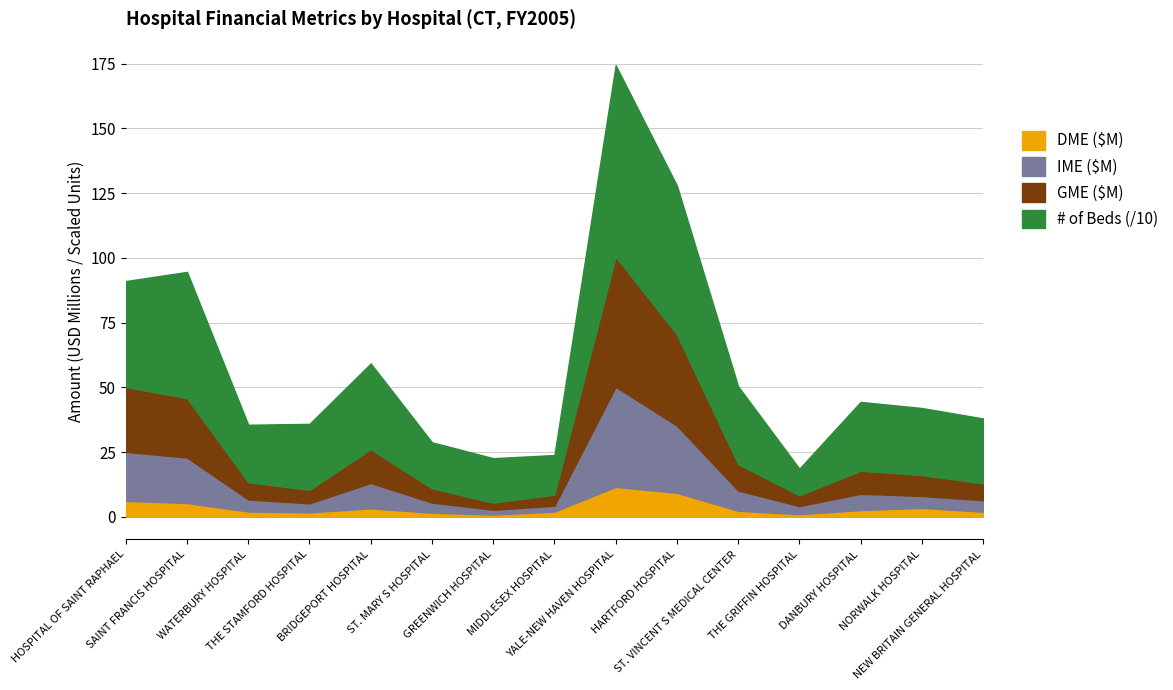

What position from the right is ST. MARY S HOSPITAL?

10